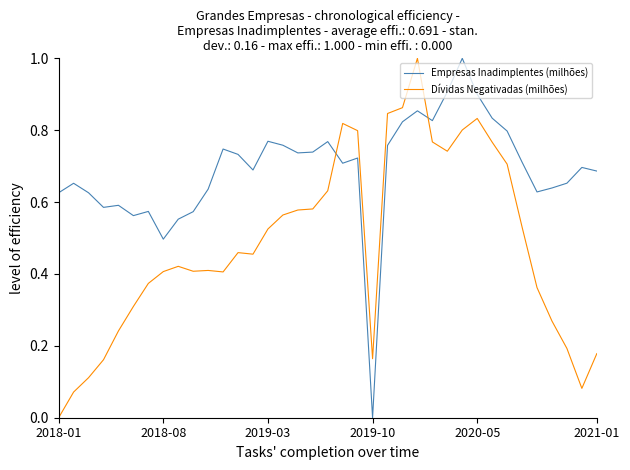

List the series in order of their overall mean, highest first.

Empresas Inadimplentes (milhões), Dívidas Negativadas (milhões)